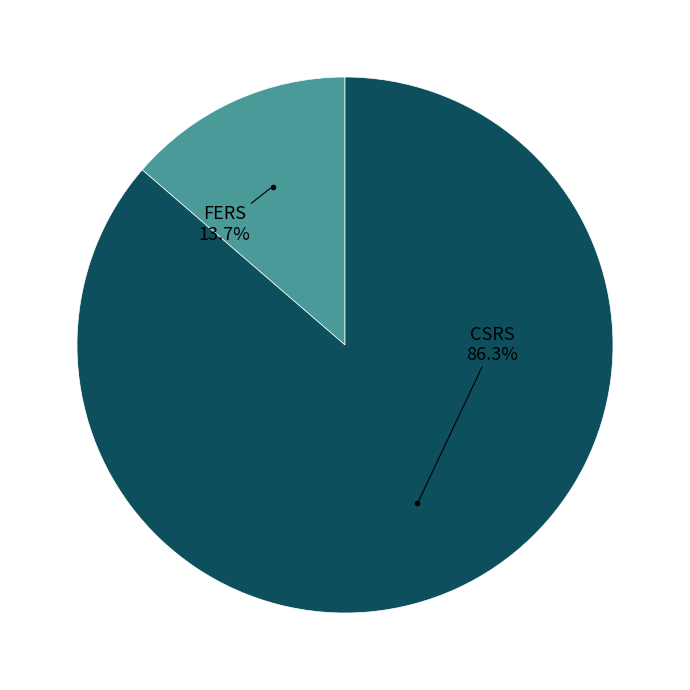

Rank the categories by value from highest to lowest.

CSRS, FERS